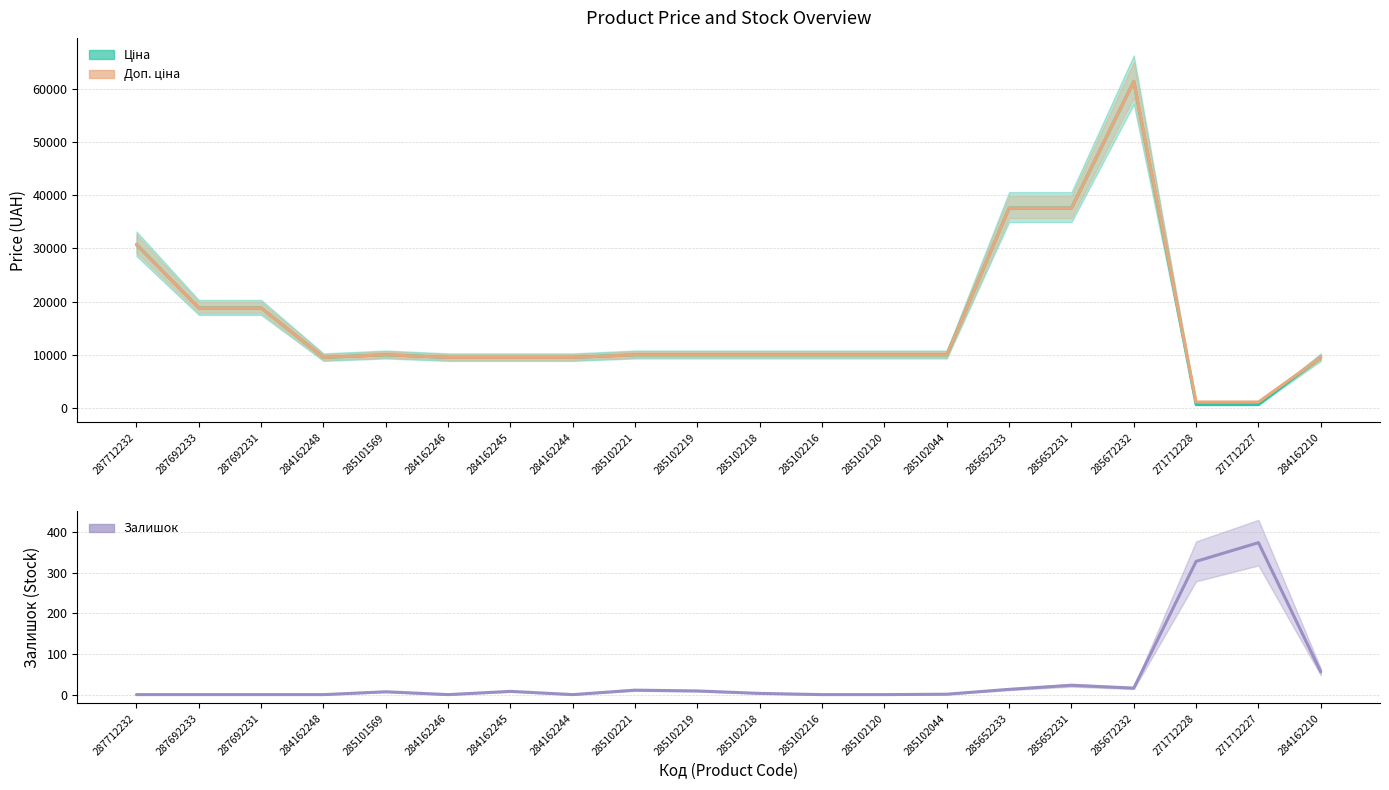

How many data points in Залишок are above 7?

9